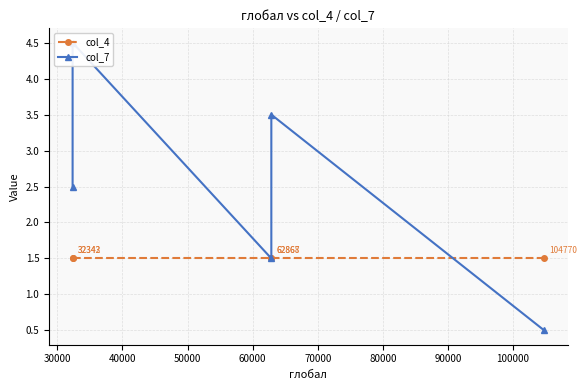

What is the value of the col_4 point at the 5th from the left?

1.5